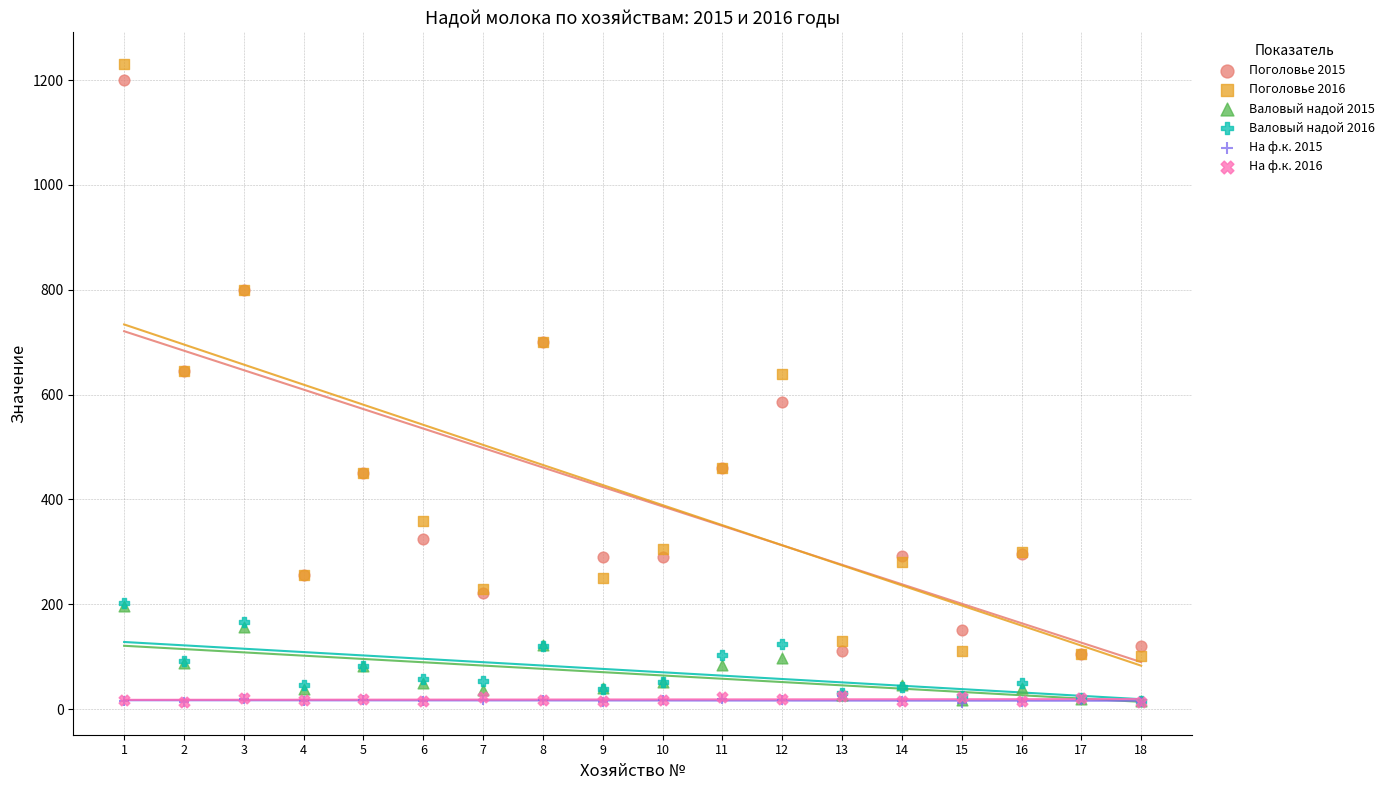

Which series contains the lowest Y value?

На ф.к. 2015